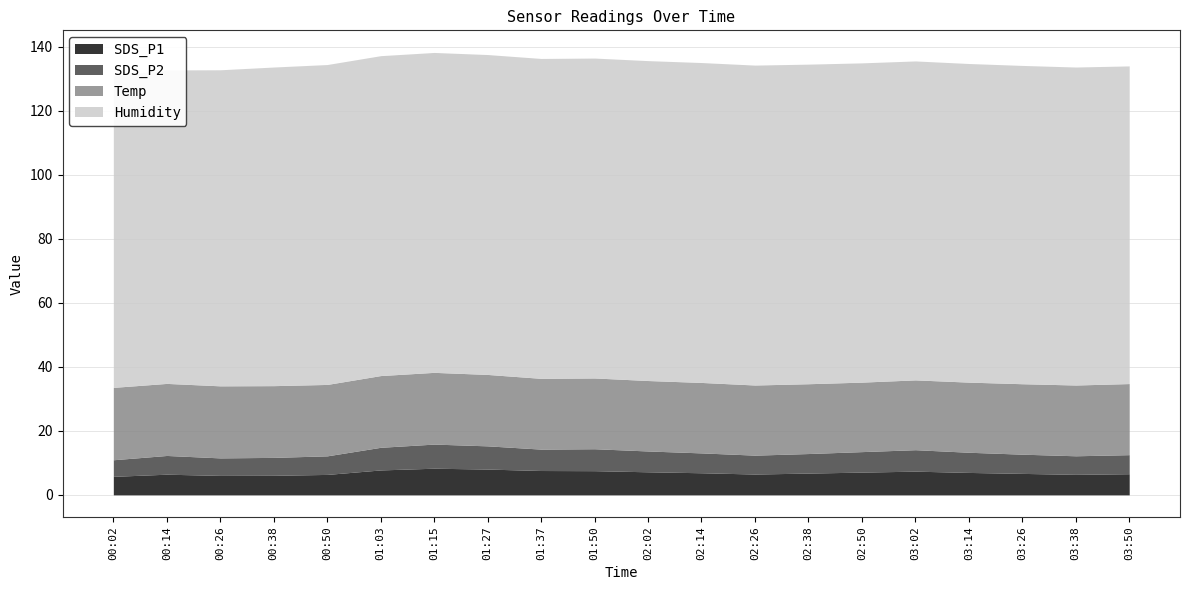

Reading left to right, extract all data points from this chart.

SDS_P1: 5.8	6.5	6.1	6.1	6.4	7.8	8.3	8.1	7.6	7.5	7.2	6.9	6.5	6.8	7.1	7.4	7.0	6.7	6.4	6.6
SDS_P2: 5.2	5.8	5.5	5.6	5.8	7.1	7.5	7.2	6.7	6.8	6.5	6.2	5.9	6.1	6.4	6.7	6.3	6.0	5.8	6.0
Temp: 22.6	22.5	22.5	22.4	22.3	22.4	22.4	22.3	22.1	22.1	22.0	22.0	21.9	21.8	21.7	21.8	21.9	22.0	22.1	22.2
Humidity: 97.3	97.9	98.7	99.5	99.9	99.9	99.9	99.9	99.9	99.9	99.9	99.9	99.9	99.8	99.7	99.6	99.5	99.4	99.3	99.2